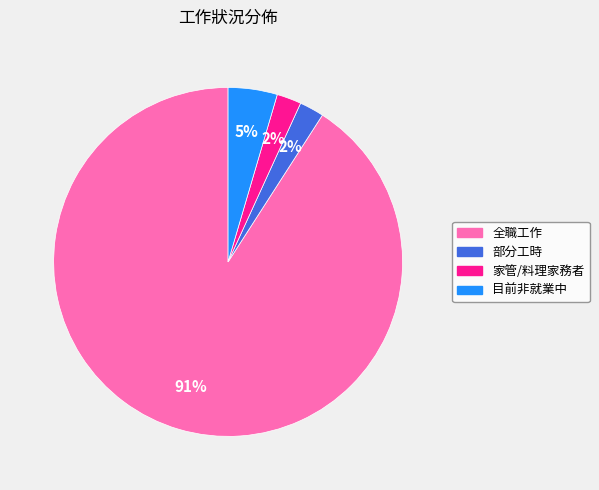

Count the number of slices in the pie.

4